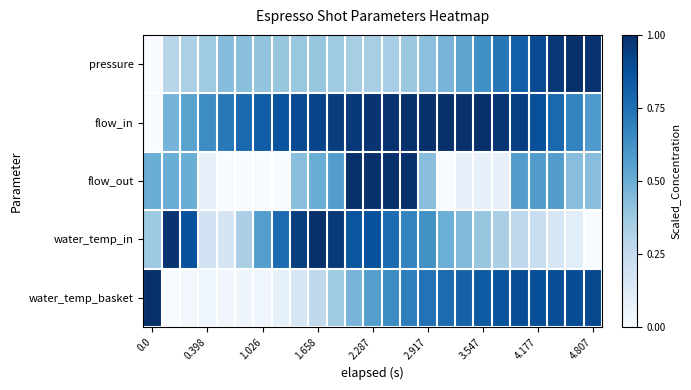

Reading right to left, transcribe all the data shown in this chart.

pressure: 1.0	1.0	1.0	0.9	0.8	0.7	0.6	0.5	0.5	0.4	0.4	0.3	0.3	0.3	0.4	0.4	0.4	0.4	0.4	0.4	0.4	0.4	0.3	0.3	0.0
flow_in: 0.6	0.7	0.8	0.9	0.9	1.0	1.0	1.0	1.0	1.0	1.0	1.0	1.0	1.0	0.9	0.9	0.9	0.9	0.8	0.8	0.7	0.6	0.5	0.5	0.0
flow_out: 0.4	0.4	0.6	0.6	0.6	0.1	0.1	0.1	0.0	0.4	1.0	1.0	1.0	1.0	0.6	0.5	0.4	0.0	0.0	0.0	0.0	0.1	0.5	0.5	0.5
water_temp_in: 0.0	0.1	0.2	0.2	0.3	0.3	0.4	0.4	0.5	0.6	0.7	0.8	0.9	0.9	1.0	1.0	0.9	0.8	0.6	0.3	0.2	0.2	0.9	1.0	0.4
water_temp_basket: 0.9	0.9	0.9	0.9	0.9	0.9	0.8	0.8	0.8	0.7	0.7	0.6	0.6	0.5	0.4	0.3	0.2	0.1	0.0	0.0	0.0	0.0	0.0	0.0	1.0